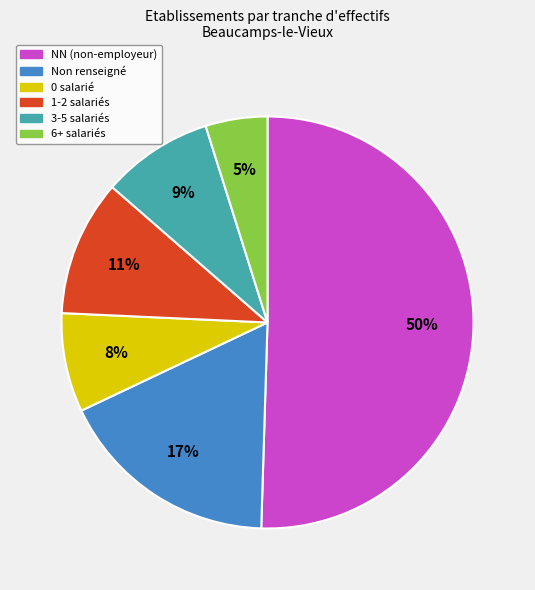

To the nearest percent, what is the average slice percentage?

17%